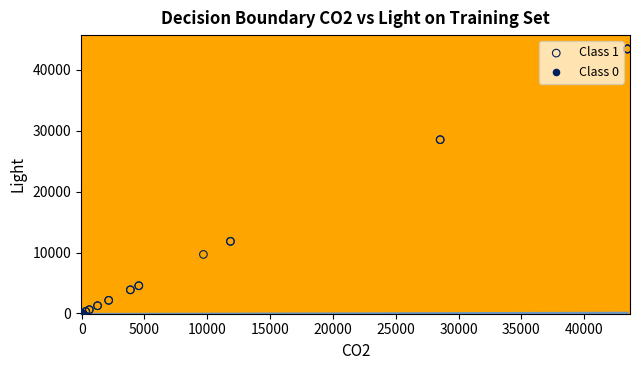

Which series has the largest Y range (max minus min)?

Class 1